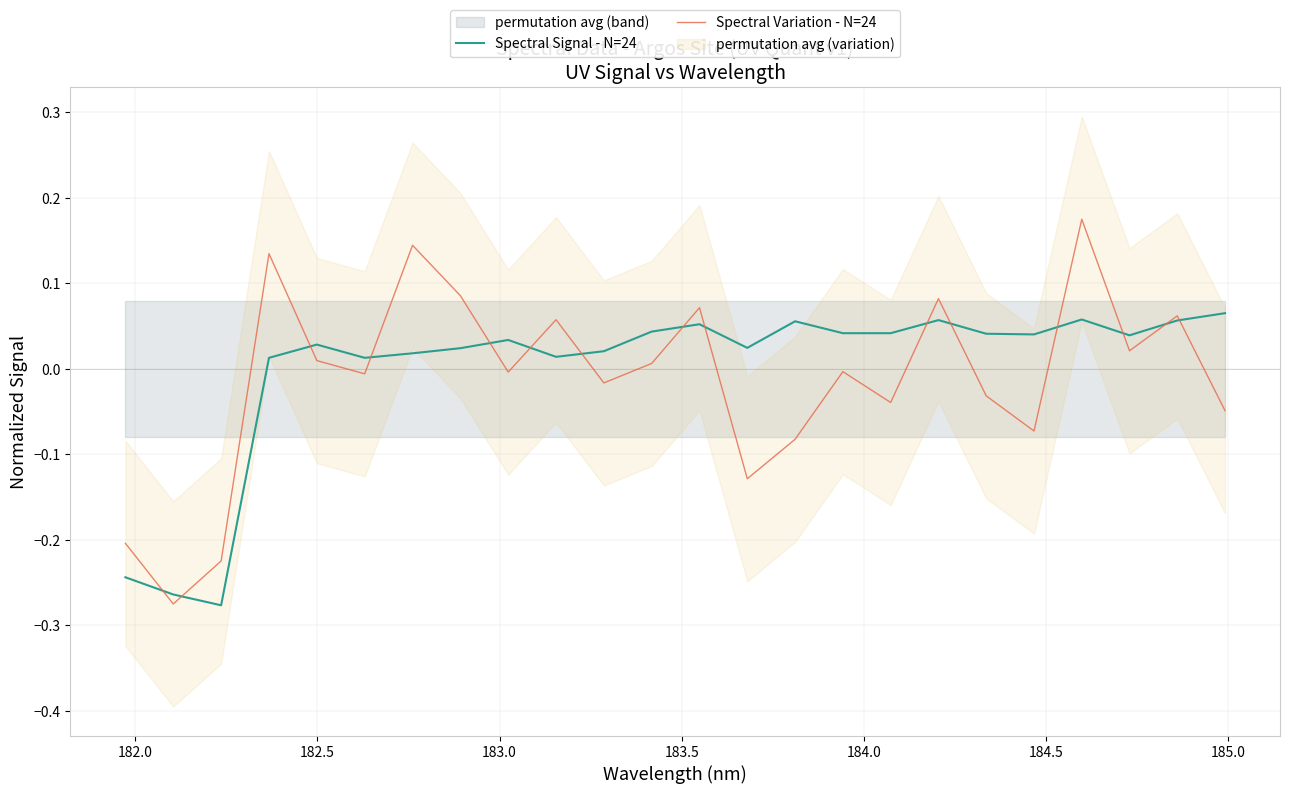

Which series has the largest total across all categories?

Spectral Signal - N=24